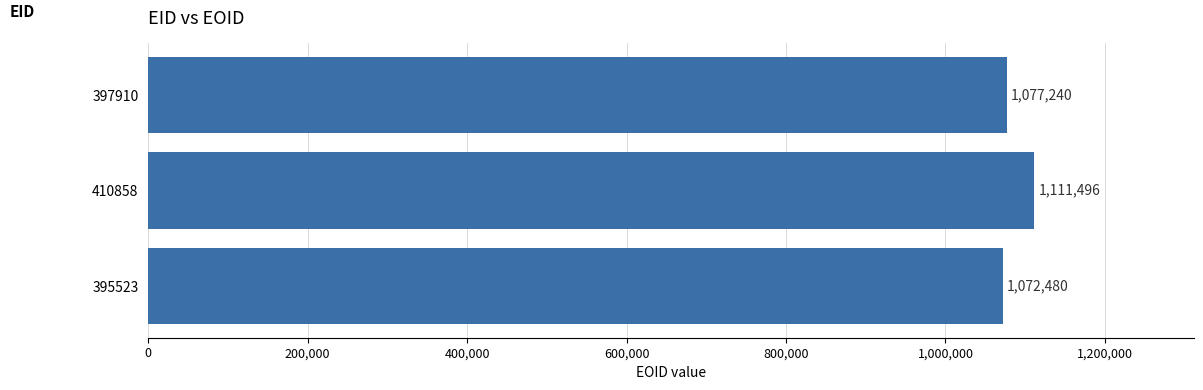

How many bars are there in total?

3